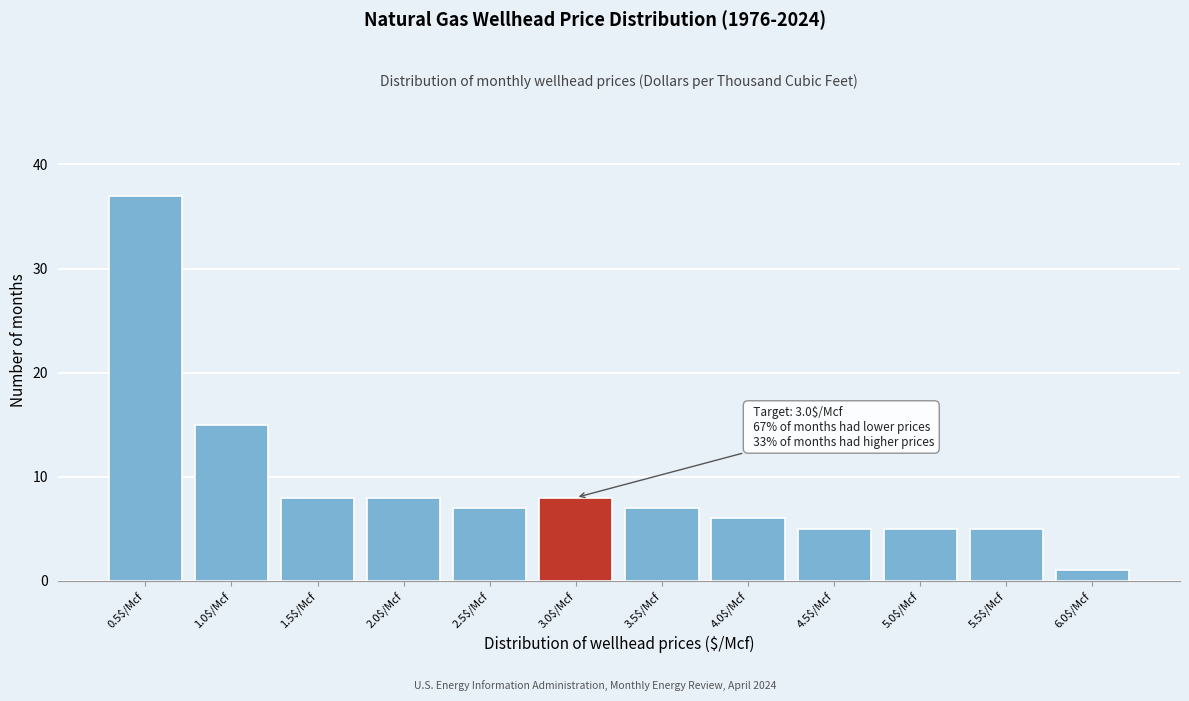

Reading left to right, list all the values displayed in this chart.

37	15	8	8	7	8	7	6	5	5	5	1